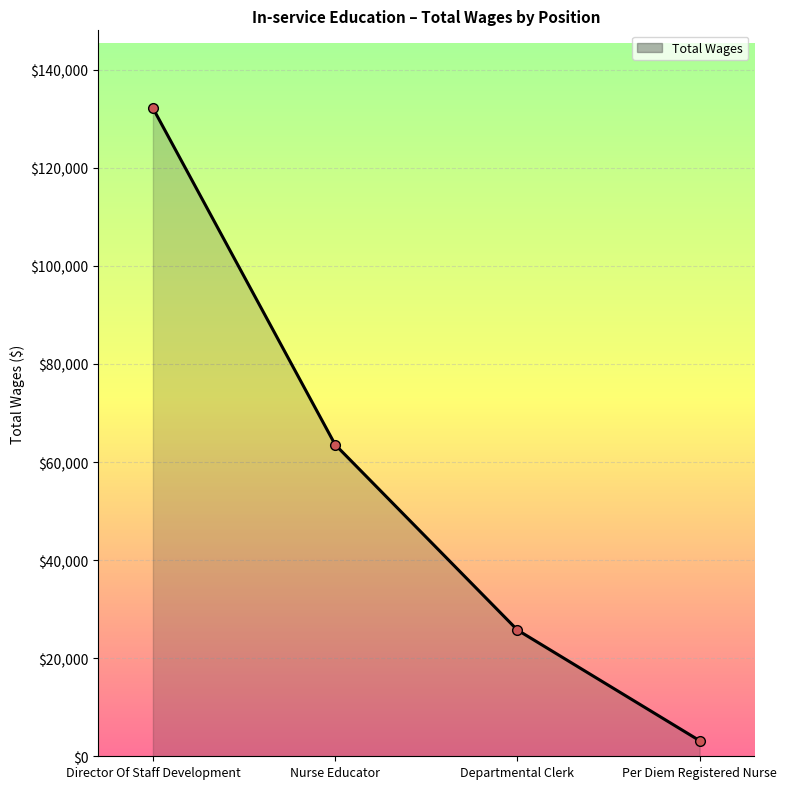

Which label corresponds to the largest value in the chart?

Director Of Staff Development